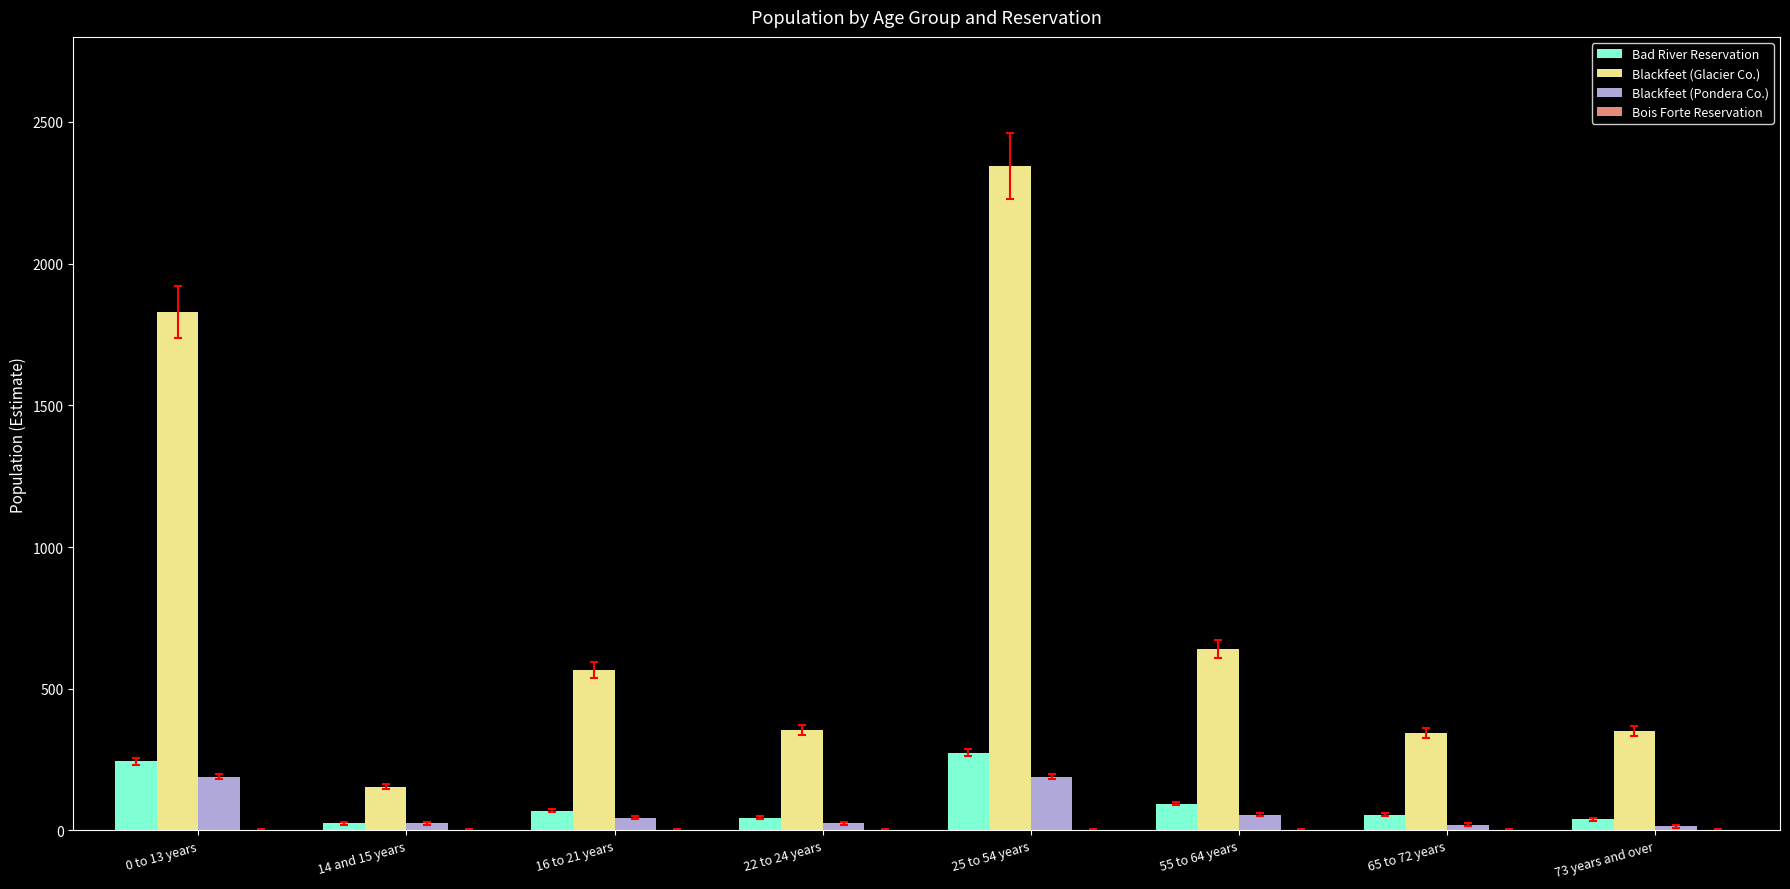

What position from the right is 22 to 24 years?

5